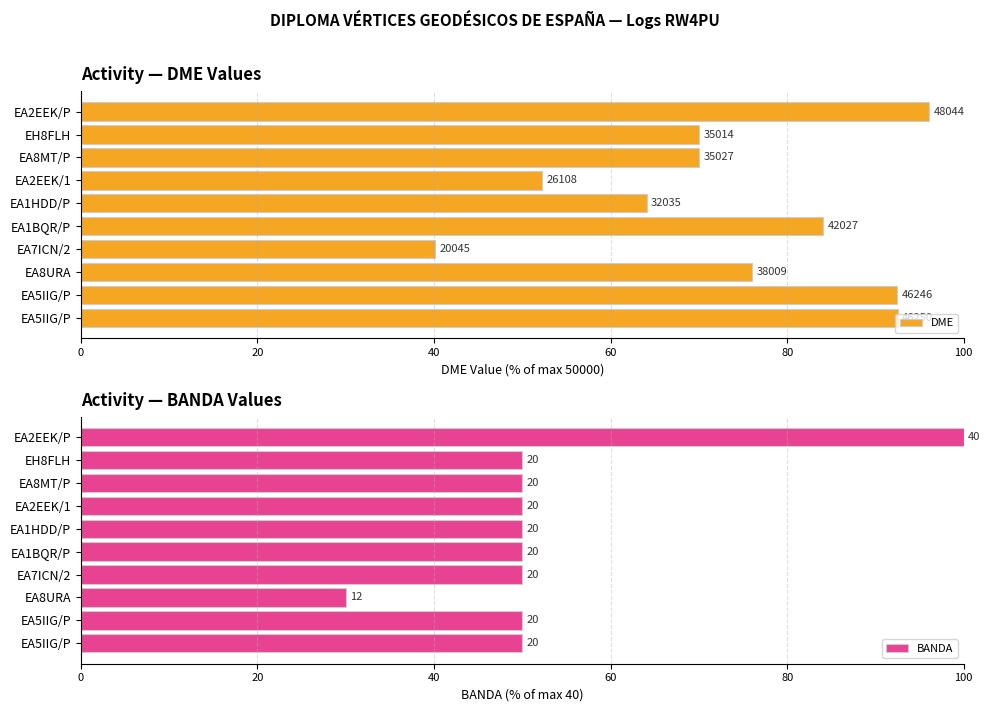

The DME series shows 152.7 at EA5IIG/P. True or false?

False